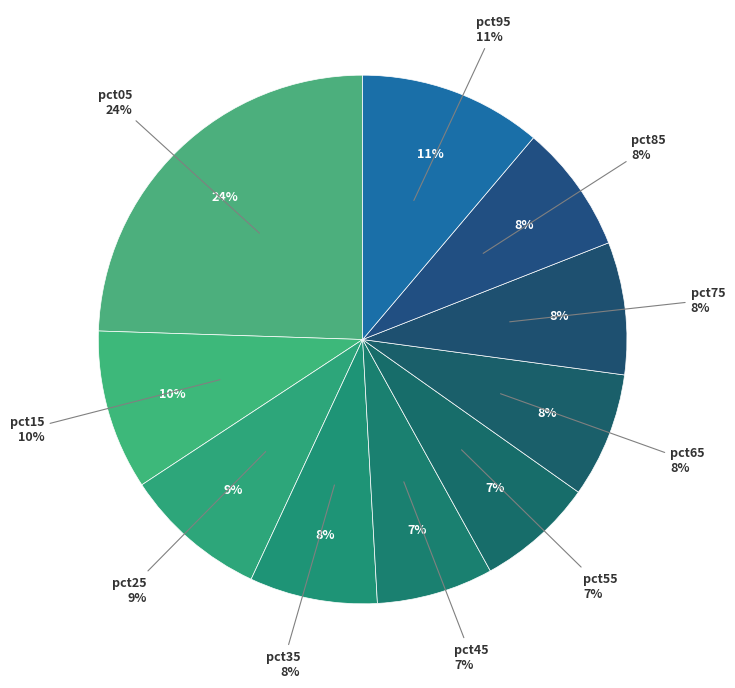

What percentage is the pct65 slice, to the nearest percent?

8%